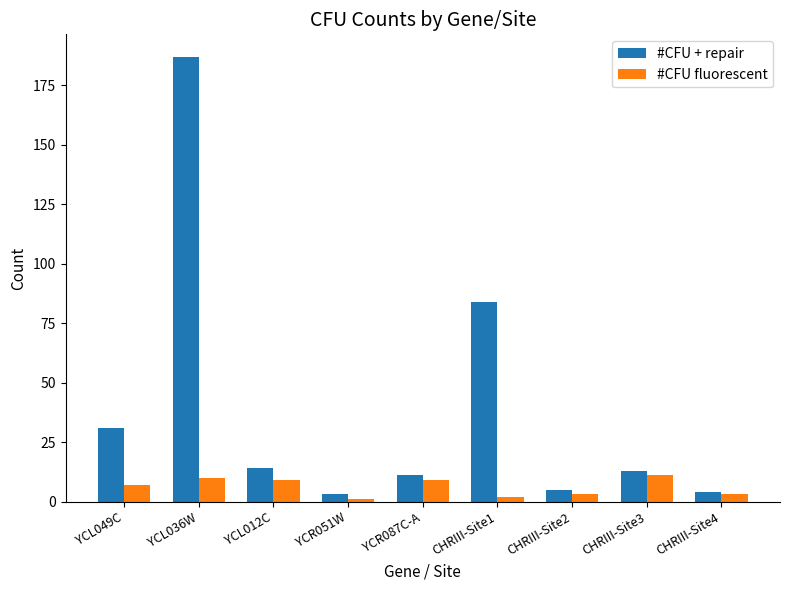

What is the total value across all series at YCL049C?

38